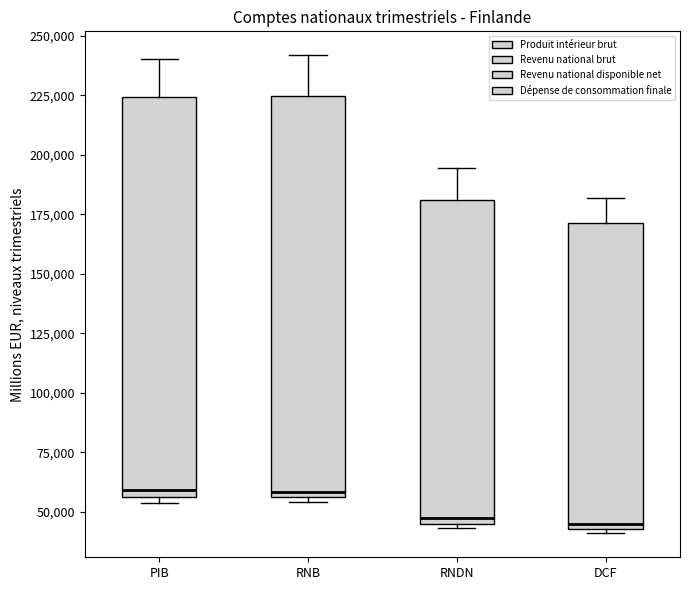

Where does the median line of the box for RNB sit on the y-axis? The values are not printed on the chart, so give them approximately, as read against the axis.

60000